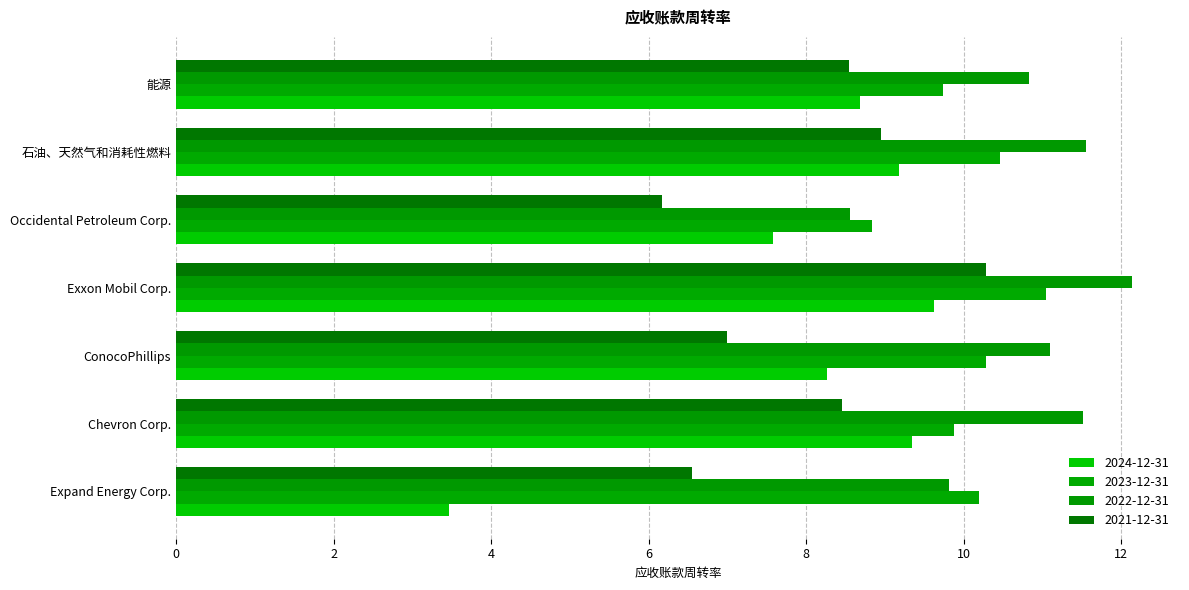

Is the value of 2023-12-31 at Occidental Petroleum Corp. greater than the value of 2024-12-31 at 能源?

Yes